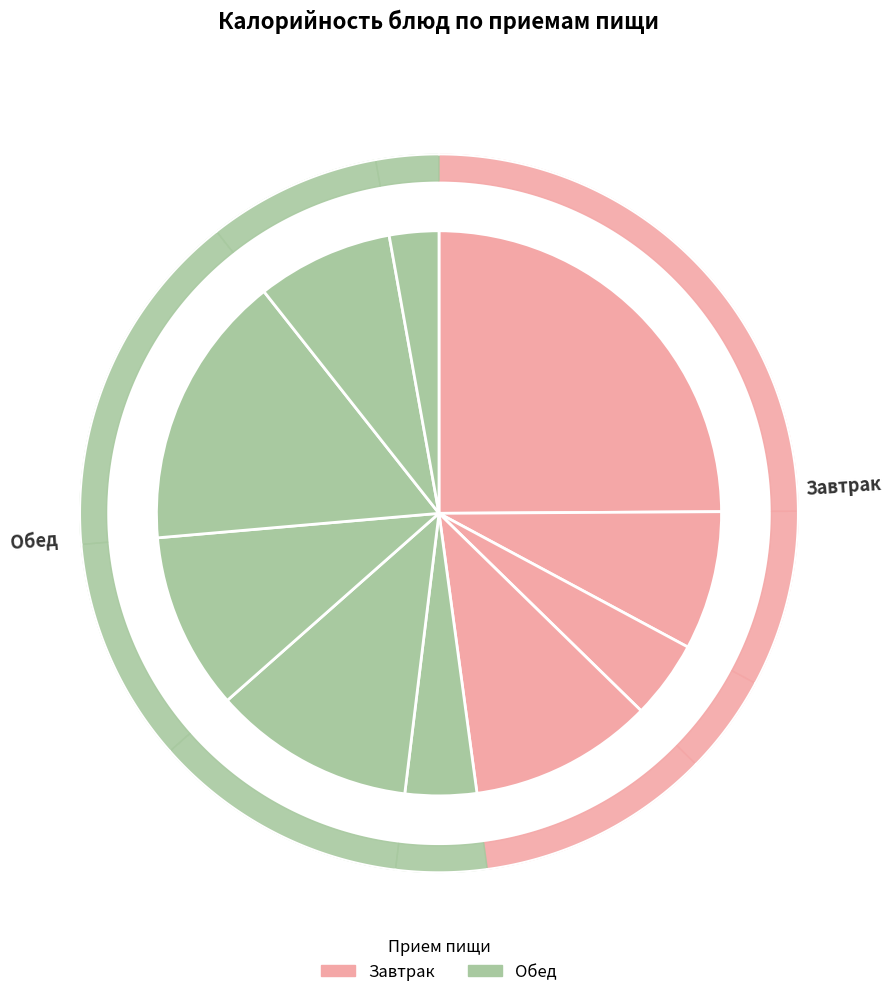

How many slices are in this pie chart?

10